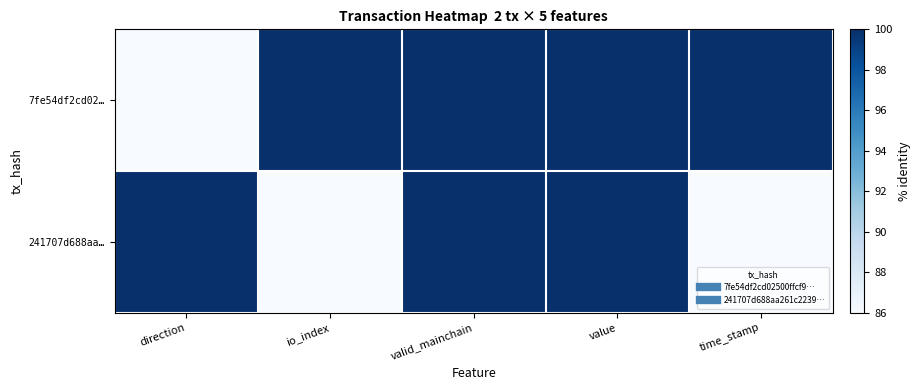

At how many categories does at least one series exceed 88?

5